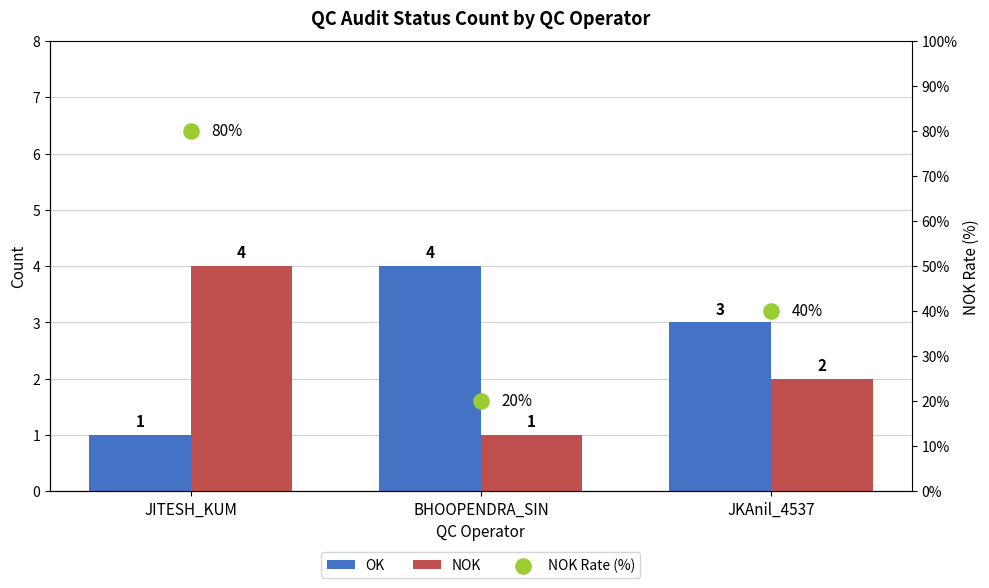

Which series has the widest spread of Y values?

NOK Rate (%)